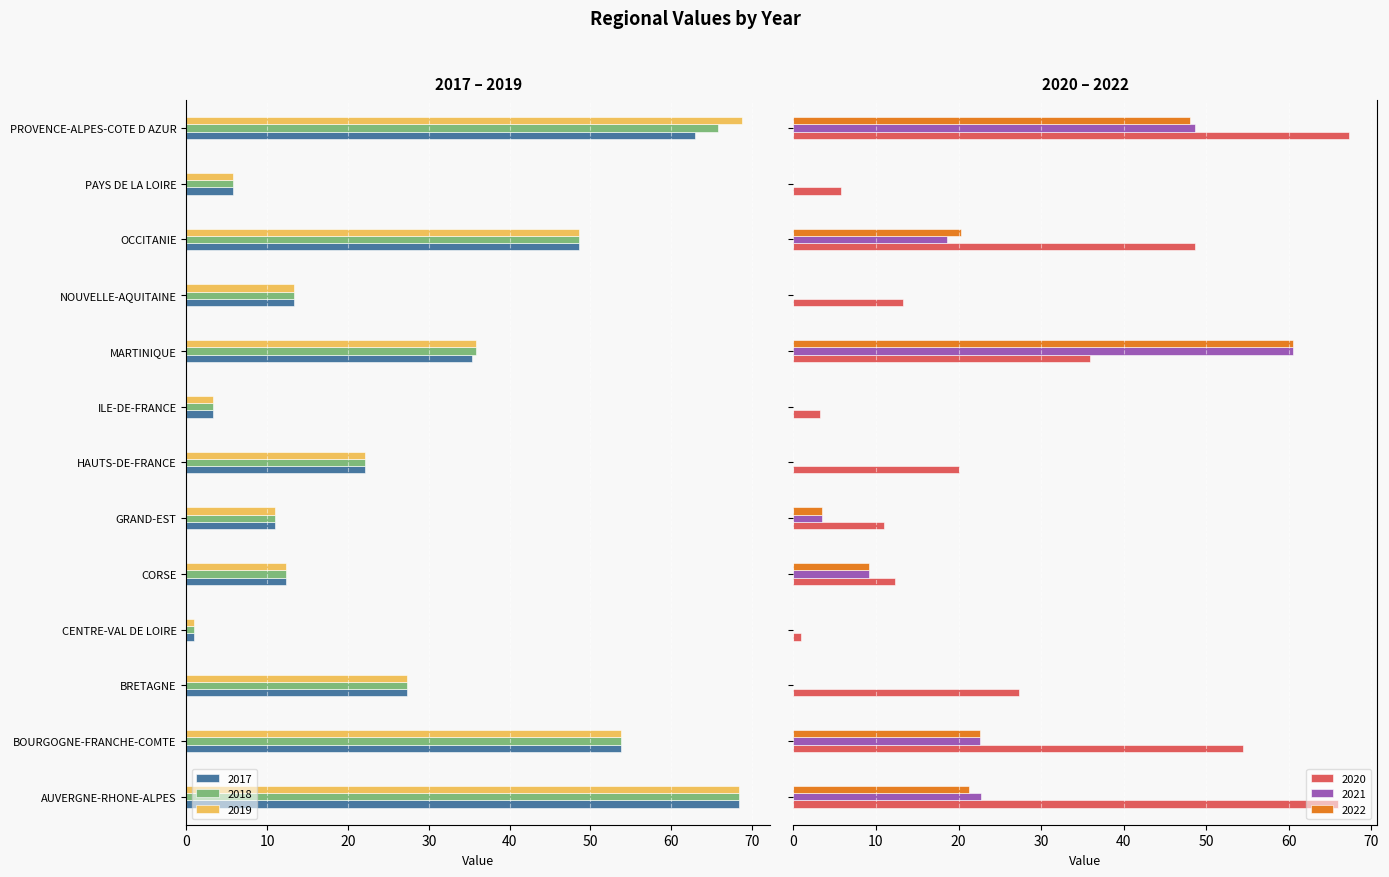

What is the value of the 2018 bar at the 5th from the left?

-12.3